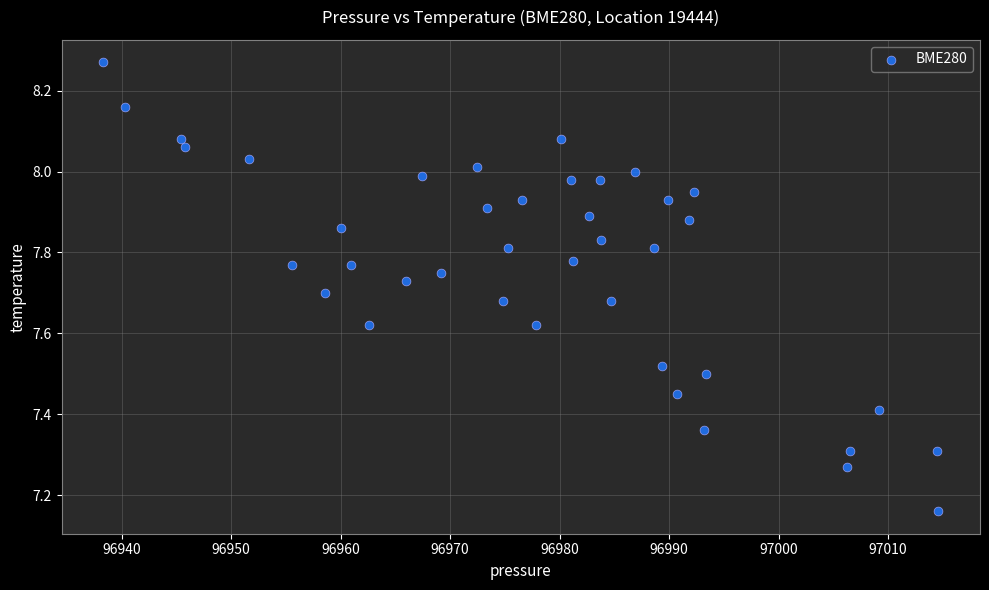

What is the range of X values (max minus min)?

76.2